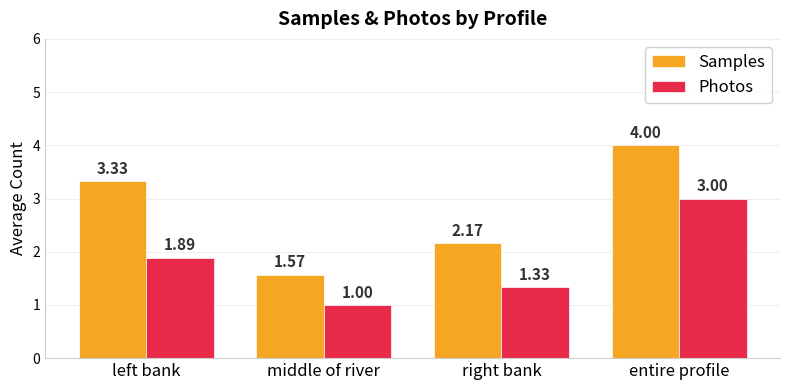

Is it true that Samples equals 4.0 at entire profile?

True